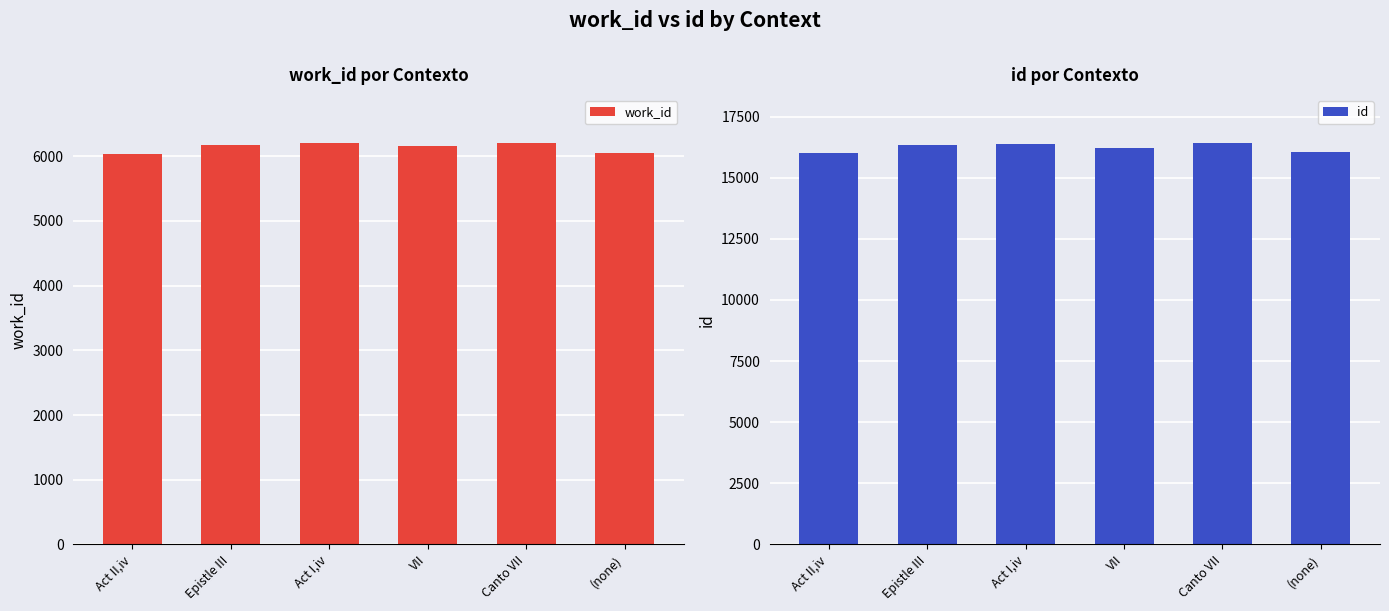

Does the chart contain any negative values?

No